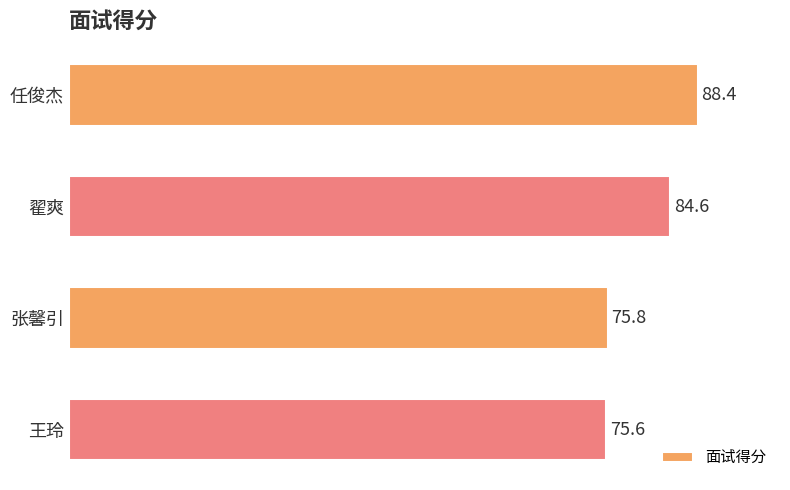

What is the change in value from 任俊杰 to 王玲?

-12.8